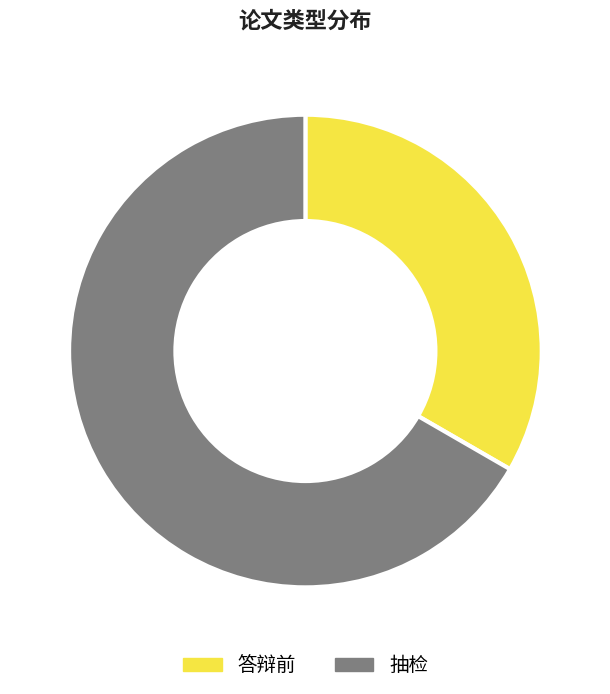

True or false: 答辩前 accounts for 27% of the total.

False